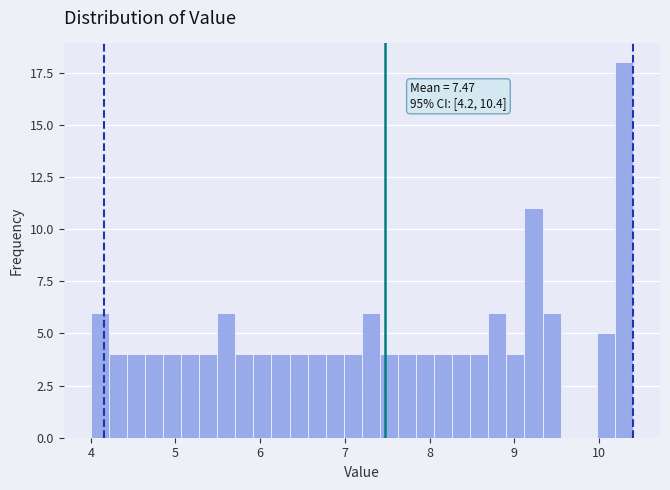

Around what value on the x-axis is the tallest bar? Give the approximate position of its centre, as read against the axis.

10.3